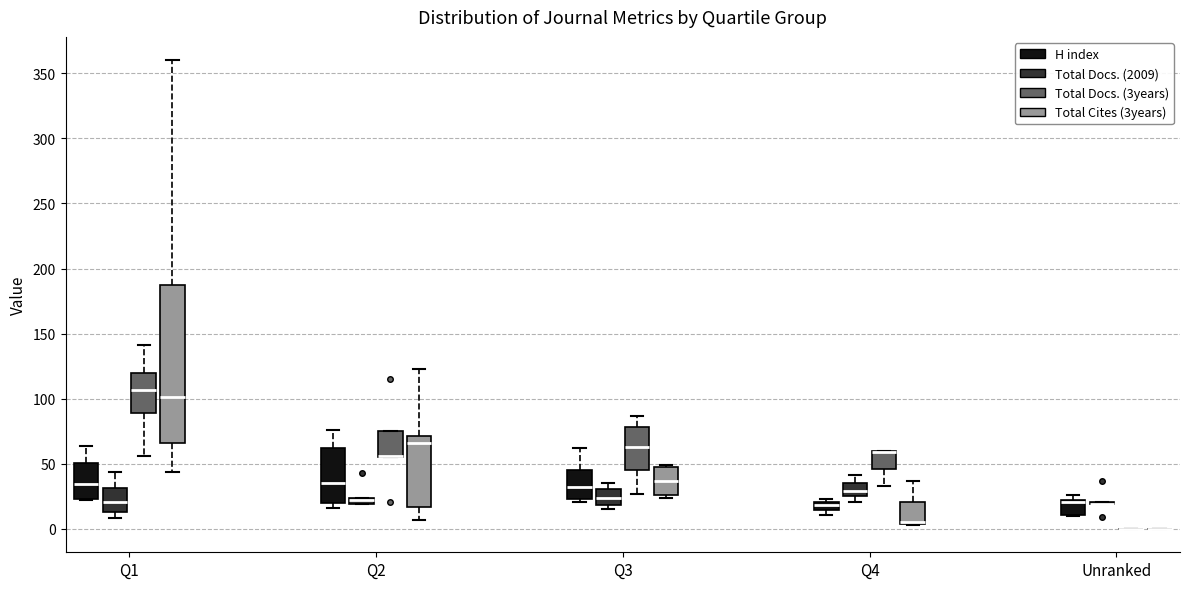

Where does the median line of the box for Q2 (H index) sit on the y-axis? The values are not printed on the chart, so give them approximately, as read against the axis.

35